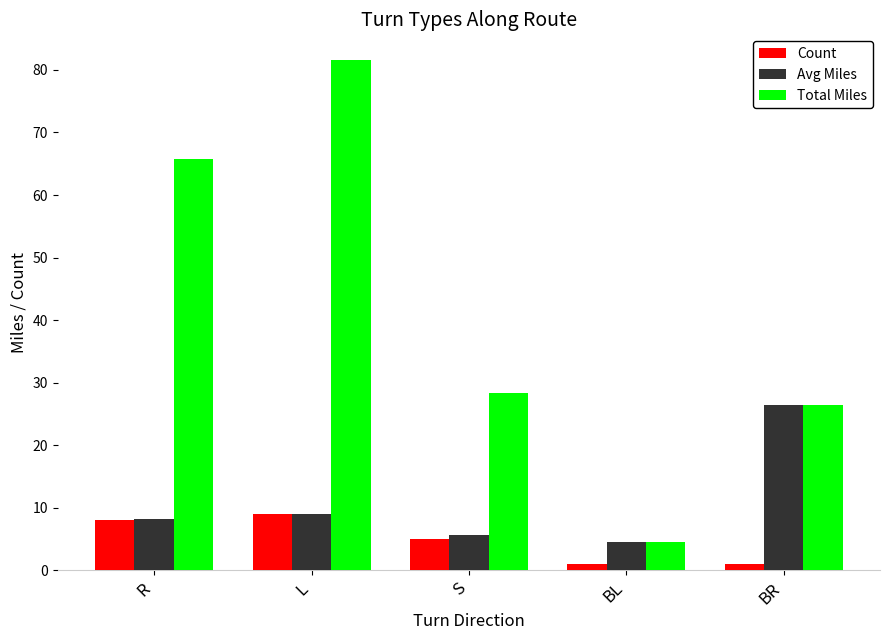

Rank the series by their average value, from highest to lowest.

Total Miles, Avg Miles, Count